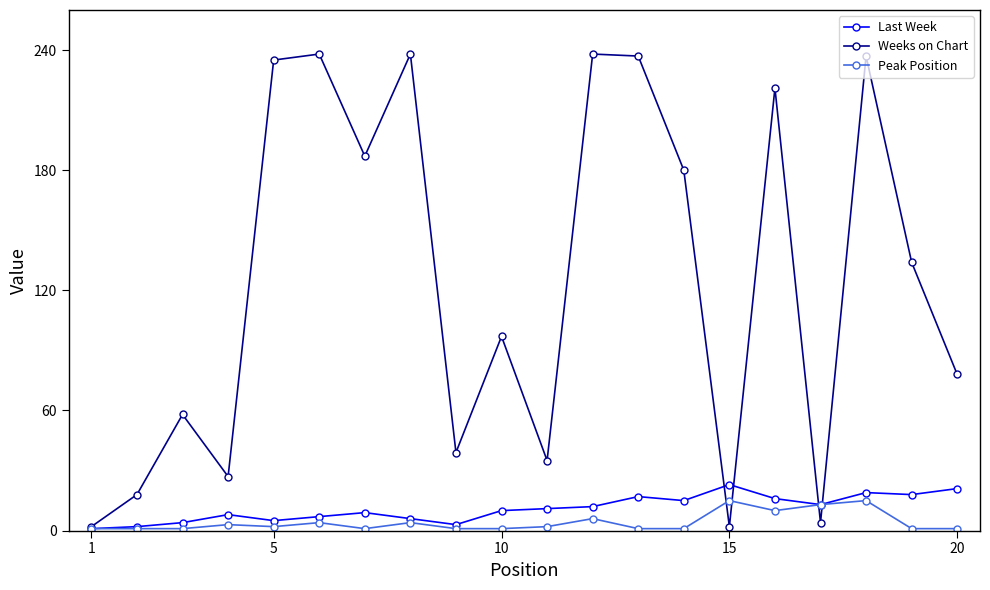

True or false: Peak Position has more than 2 interior local peaks.

True